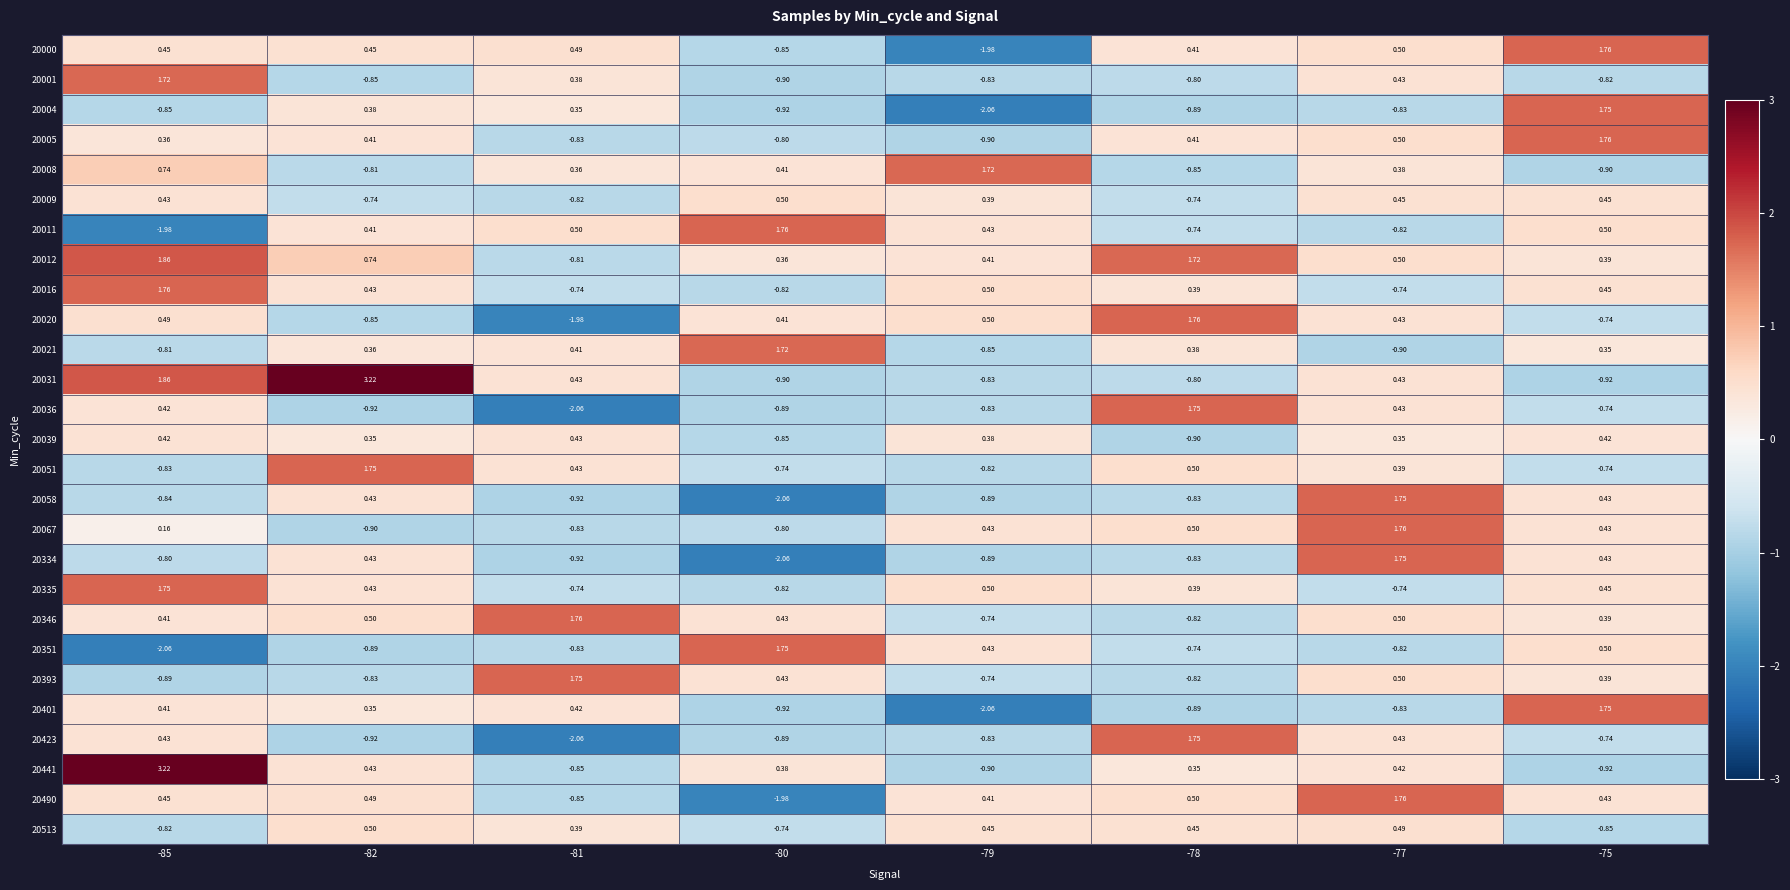

Is the value of 20036 at -79 greater than the value of 20039 at -82?

No